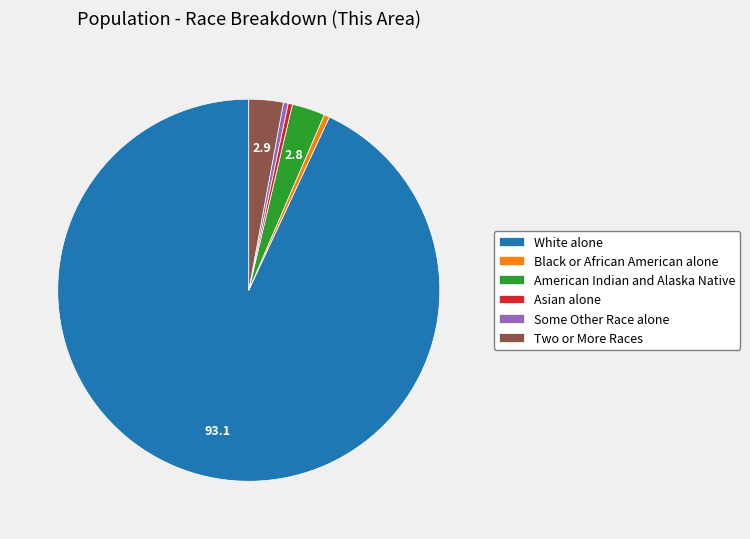

Which has a higher value, Black or African American alone or Two or More Races?

Two or More Races